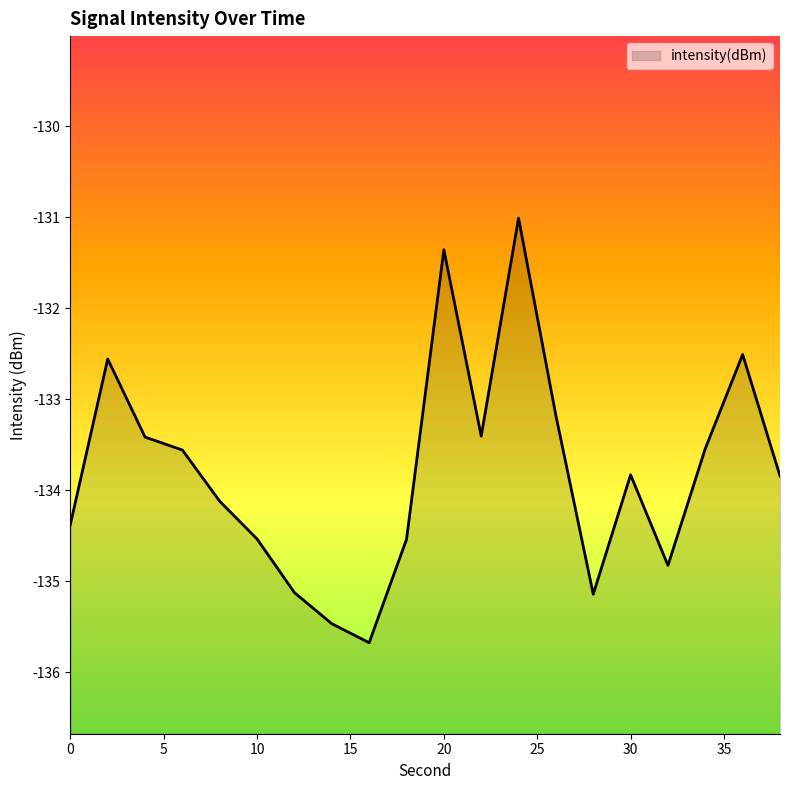

At which category does the data reach its first local peak?

2